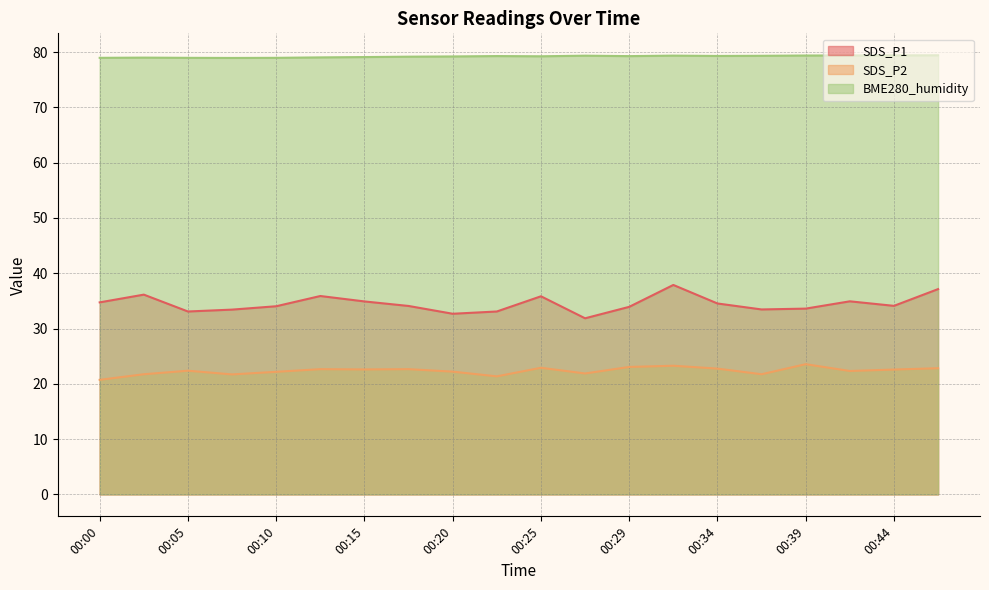

True or false: BME280_humidity has a value of 50.6 at 00:05.

False